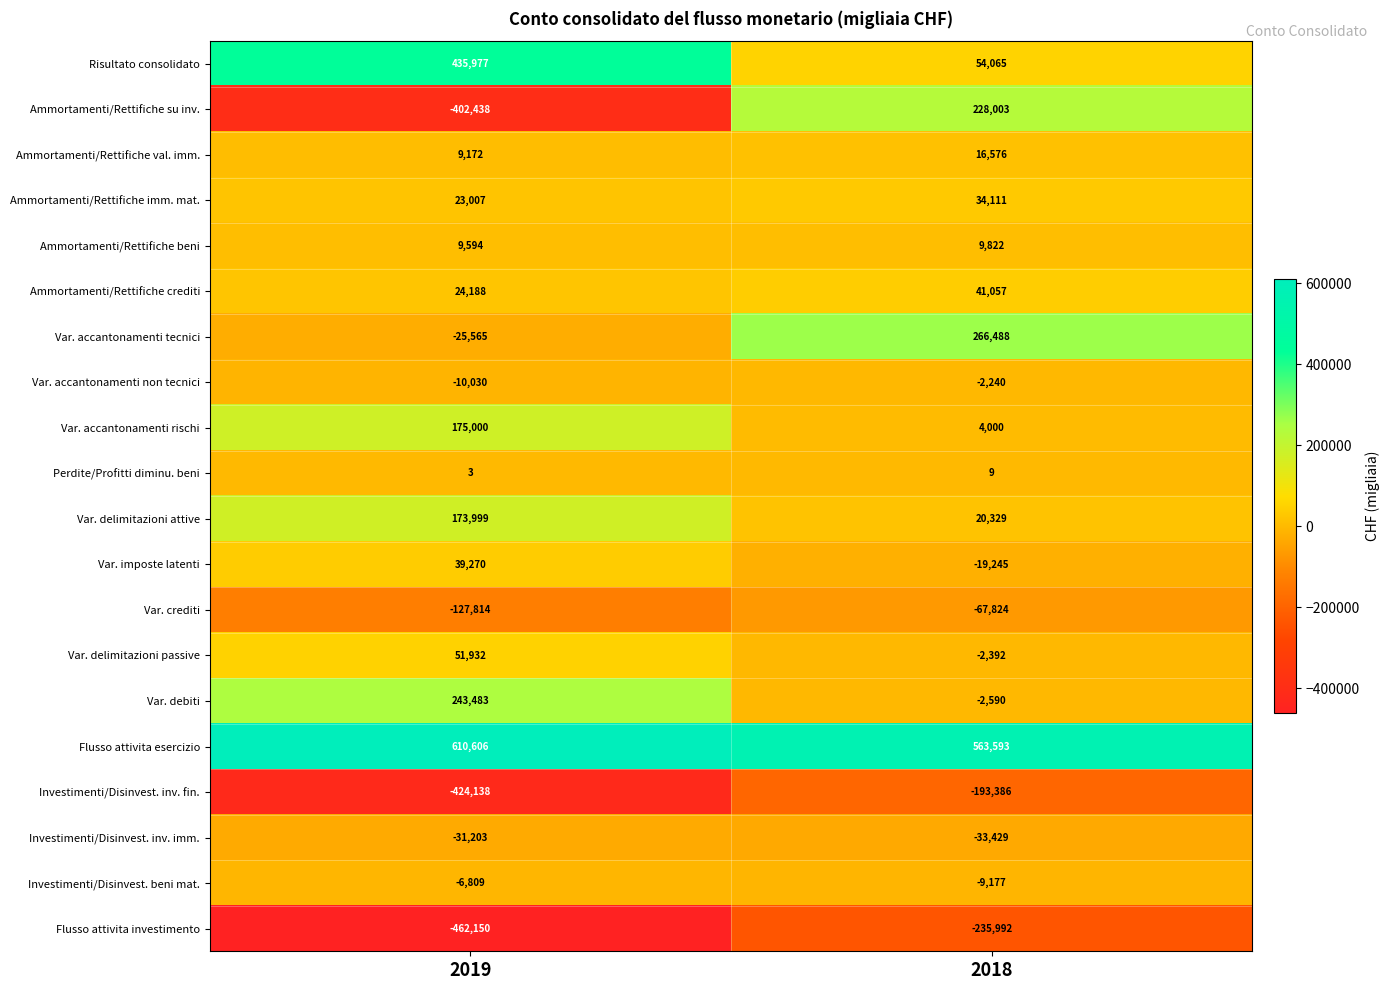

What is the total value across all series at 2019?

306084